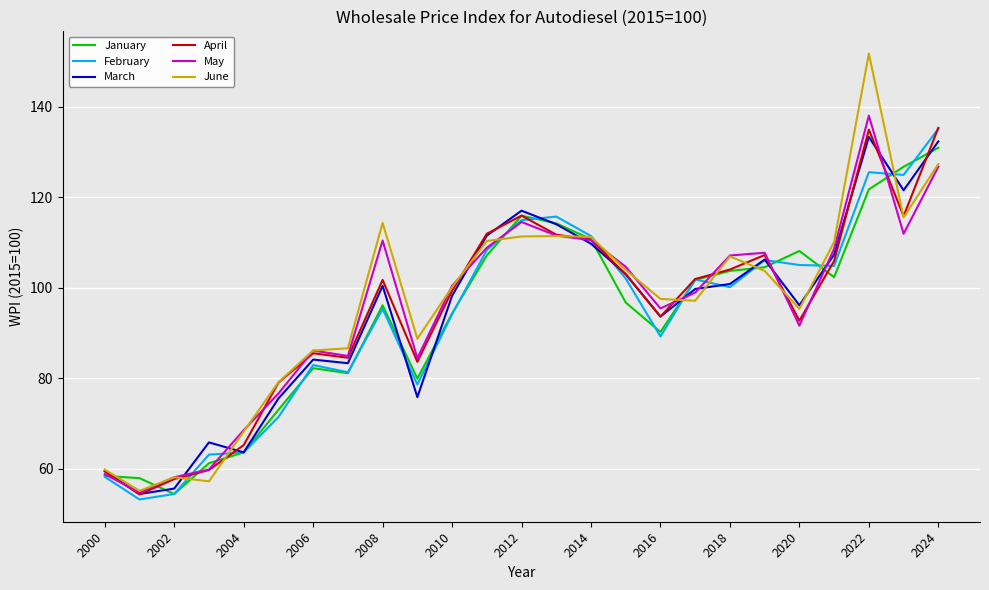

Which series has the largest total across all categories?

June